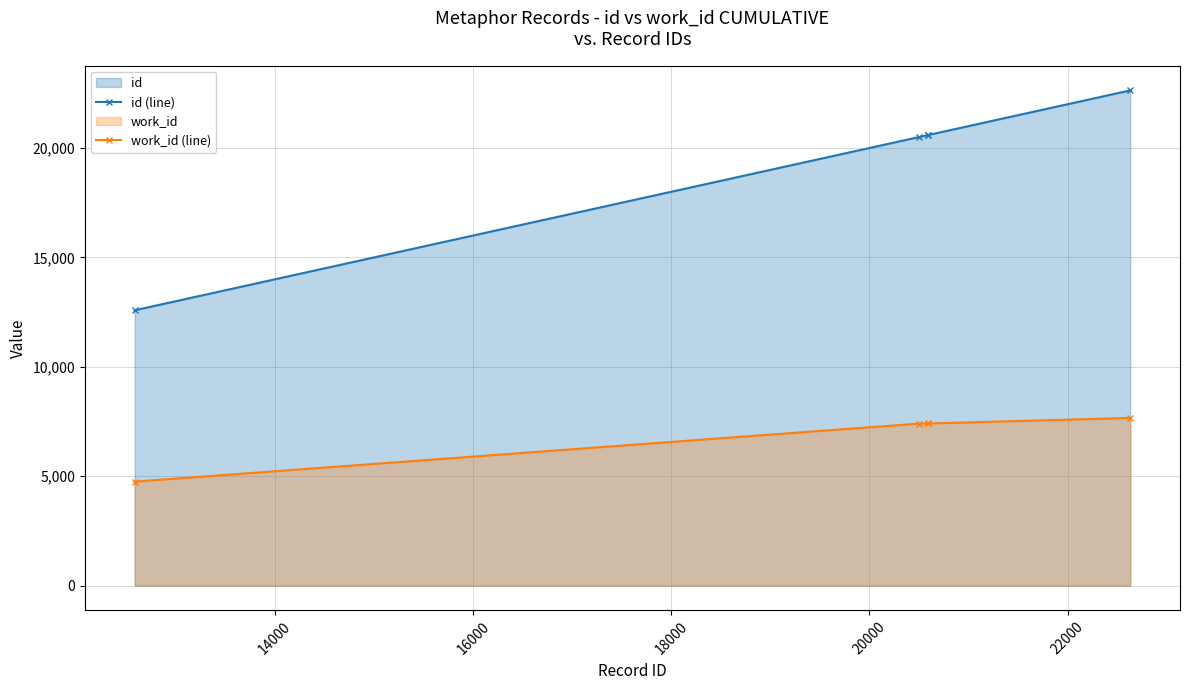

Which series has the widest spread of values?

id (line)